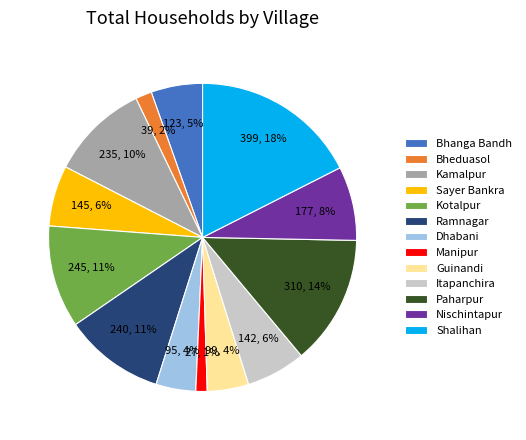

Combined, do Dhabani and Bheduasol account for over 50%?

No